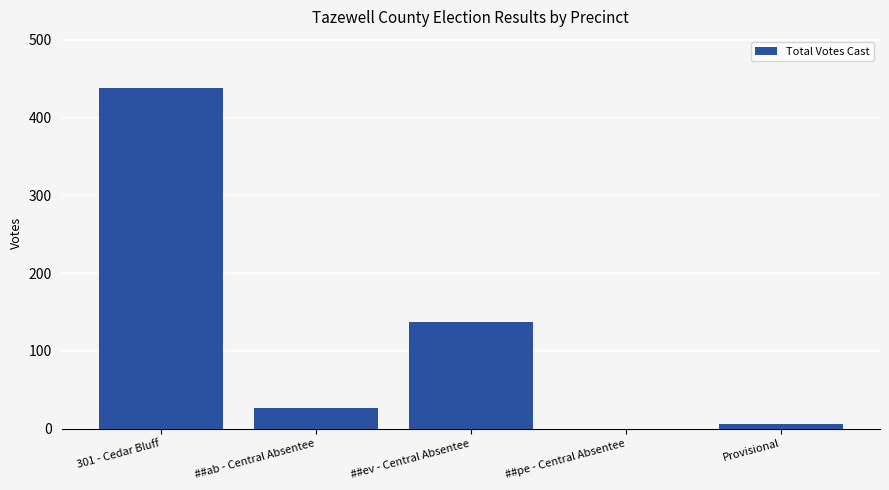

The value at Provisional is 6. True or false?

True